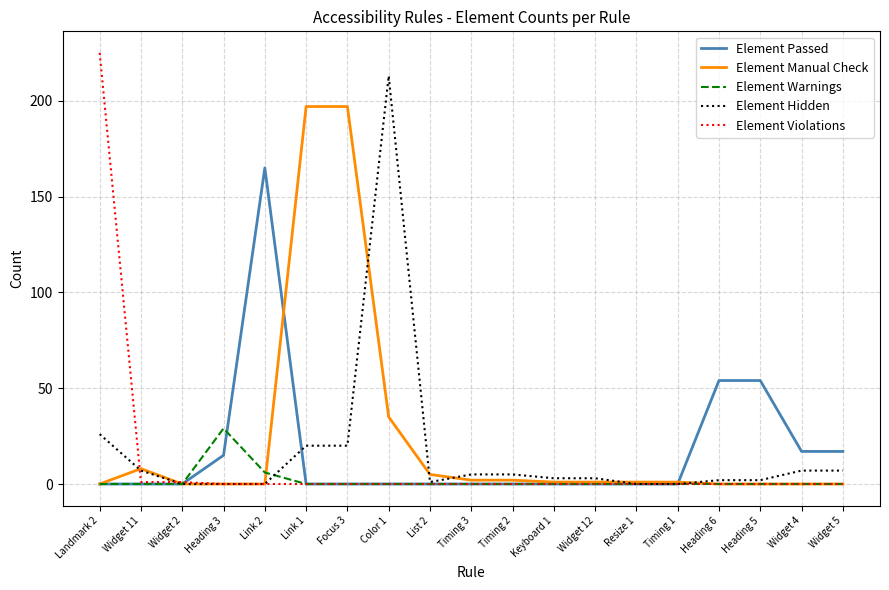

Rank the series by their maximum value, from lowest to highest.

Element Warnings, Element Passed, Element Manual Check, Element Hidden, Element Violations